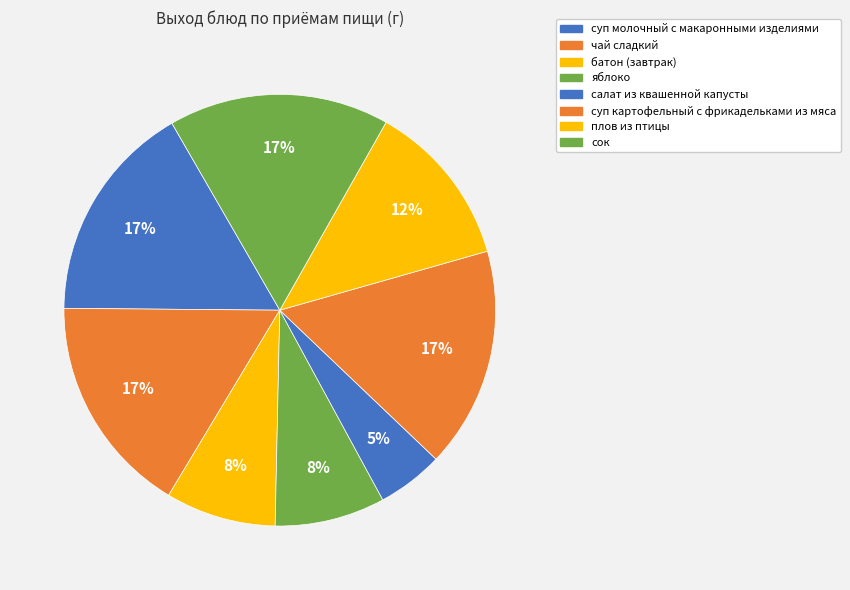

How many slices are in this pie chart?

8